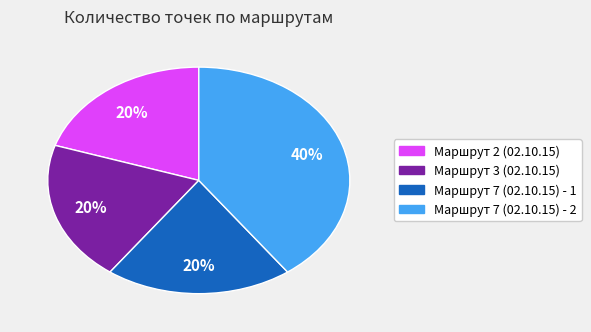

To the nearest percent, what is the average slice percentage?

25%